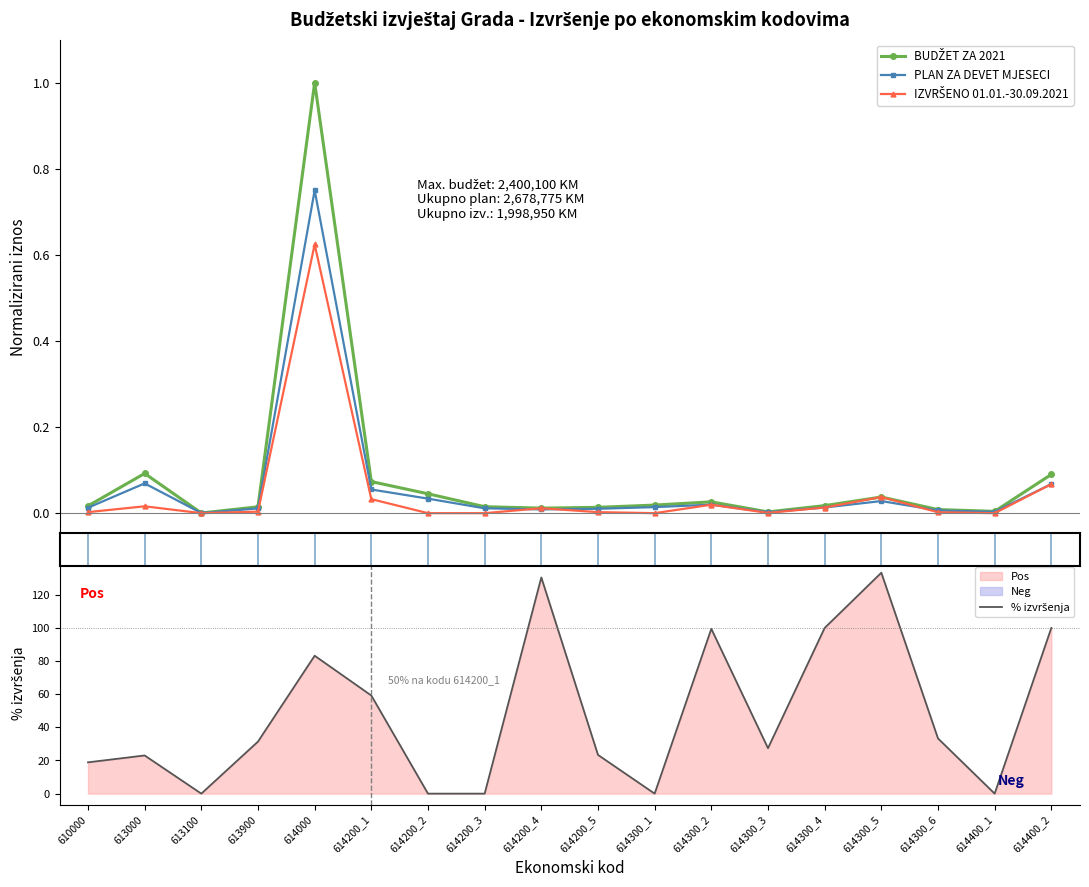

Is this an area chart (filled region under the line)?

No